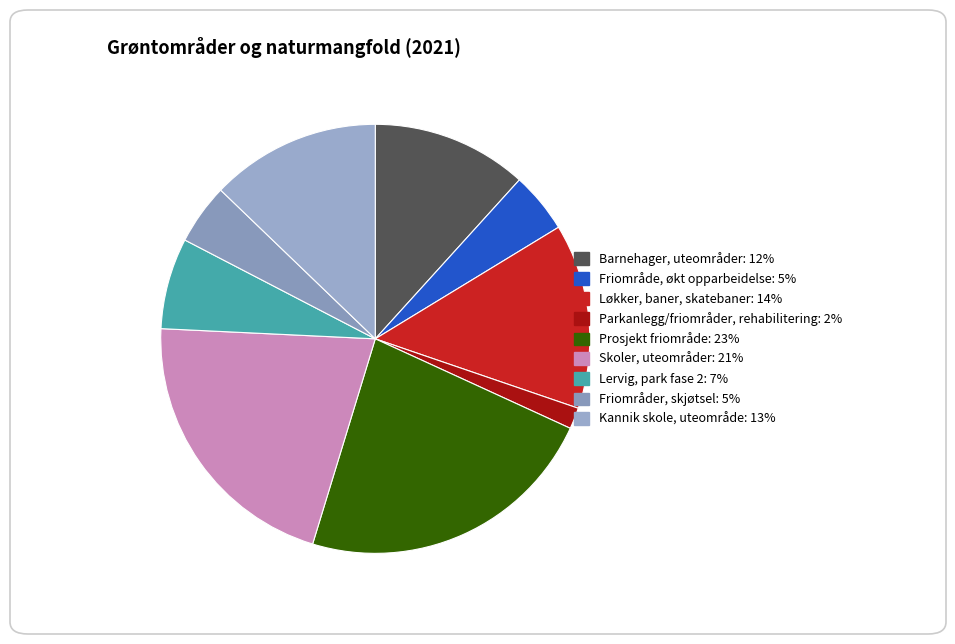

How many segments does this pie chart have?

9